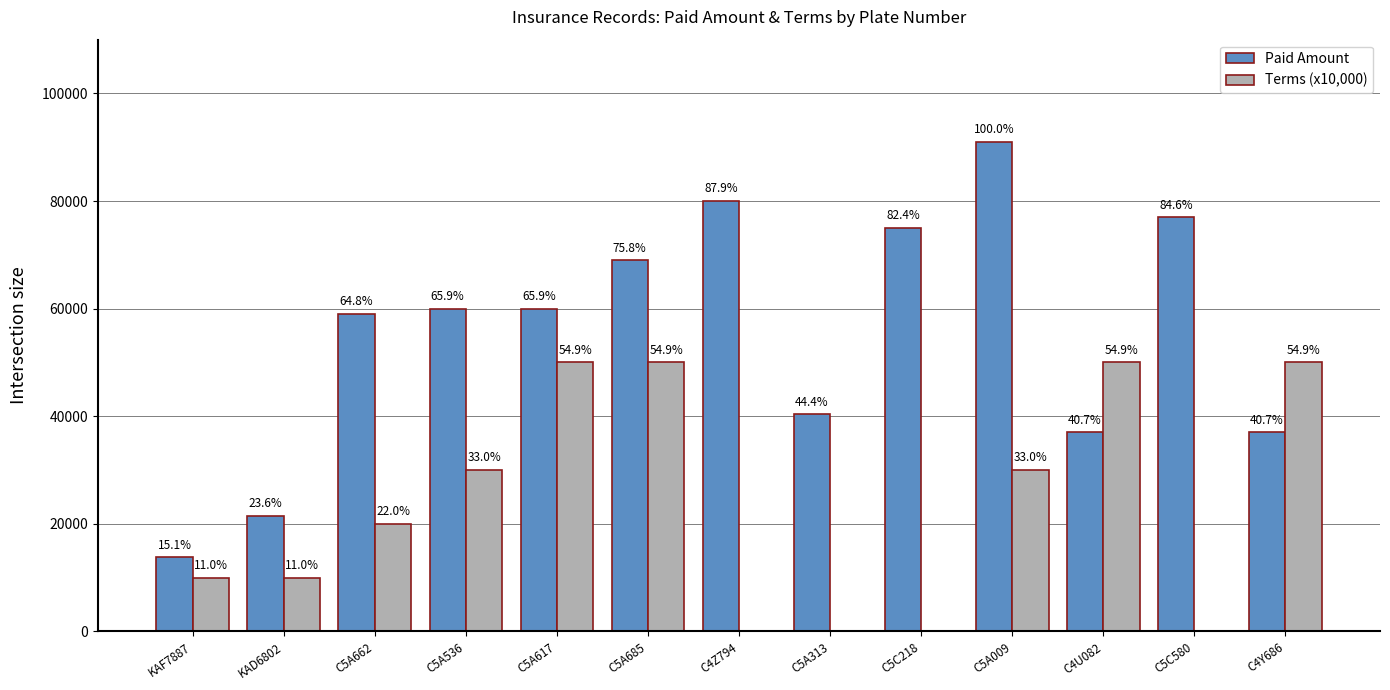

What is the total value across all series at KAF7887?

23765.6